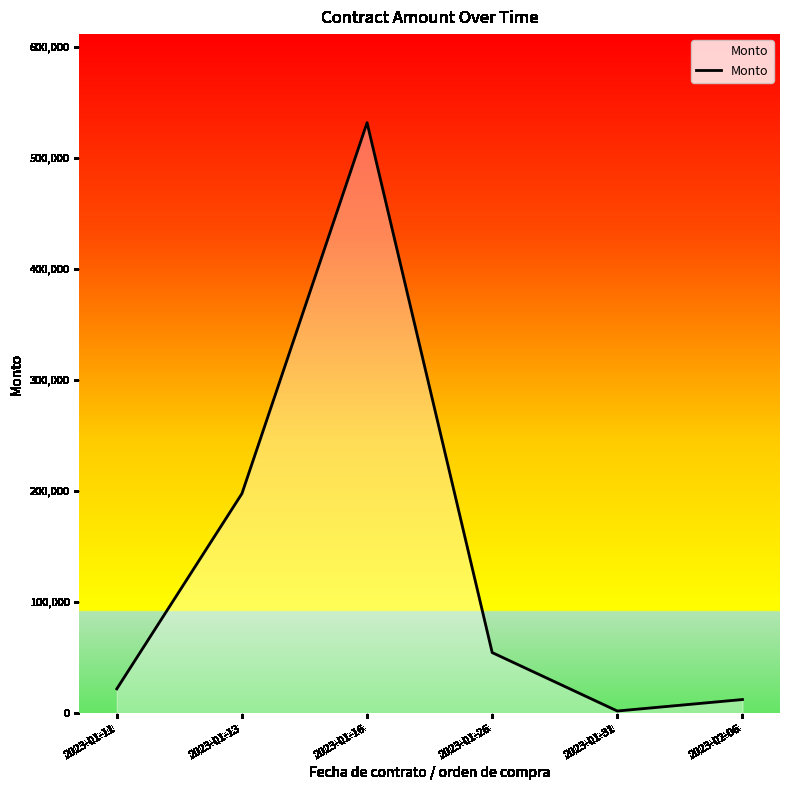

List the labels in order of value, smallest first.

2023-01-31, 2023-02-06, 2023-01-11, 2023-01-26, 2023-01-13, 2023-01-16